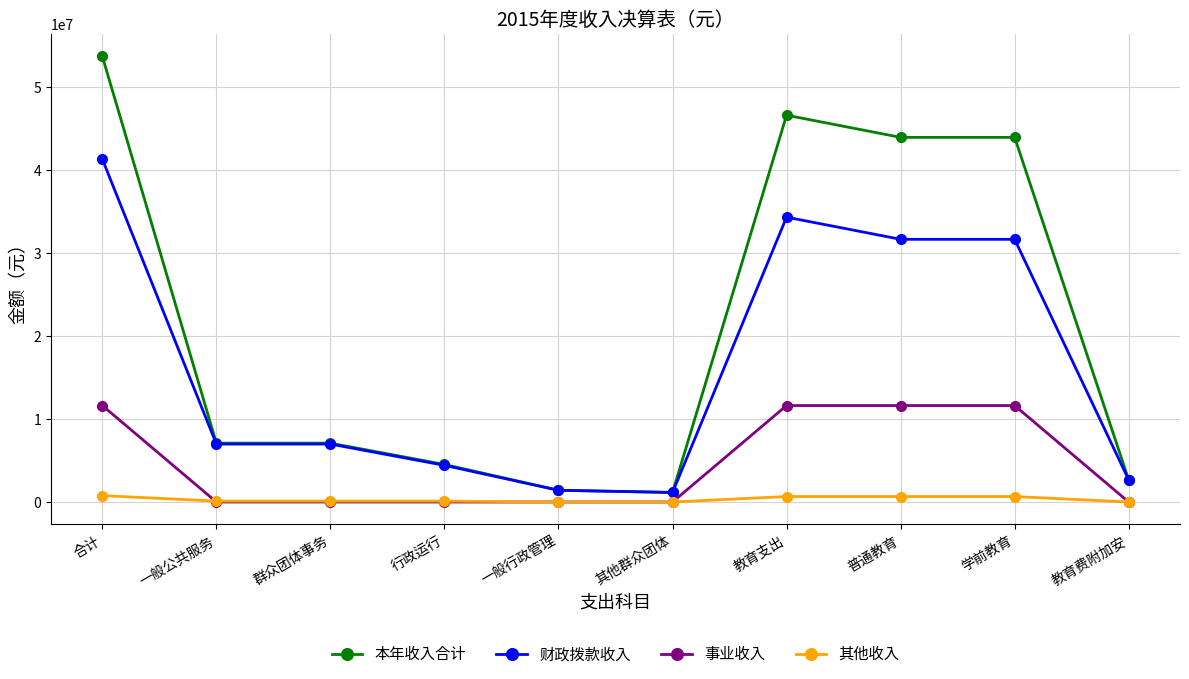

Read the 财政拨款收入 value at 学前教育.

31636894.1